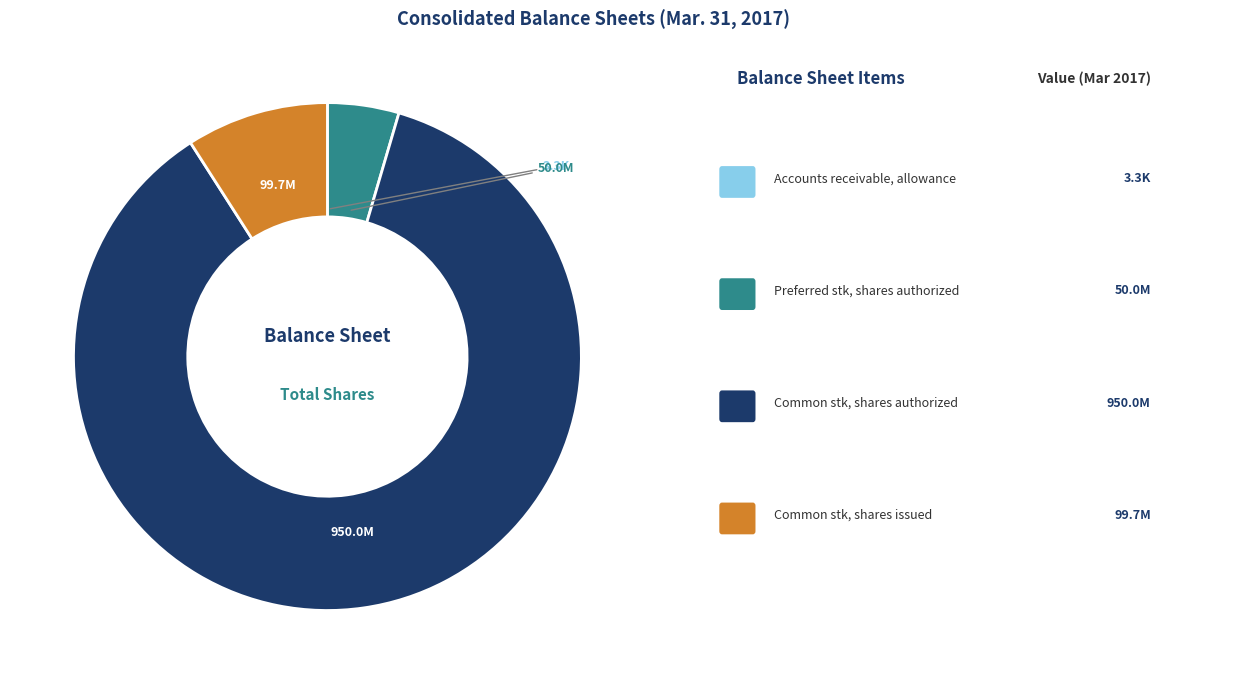

Does any single category account for the majority?

Yes